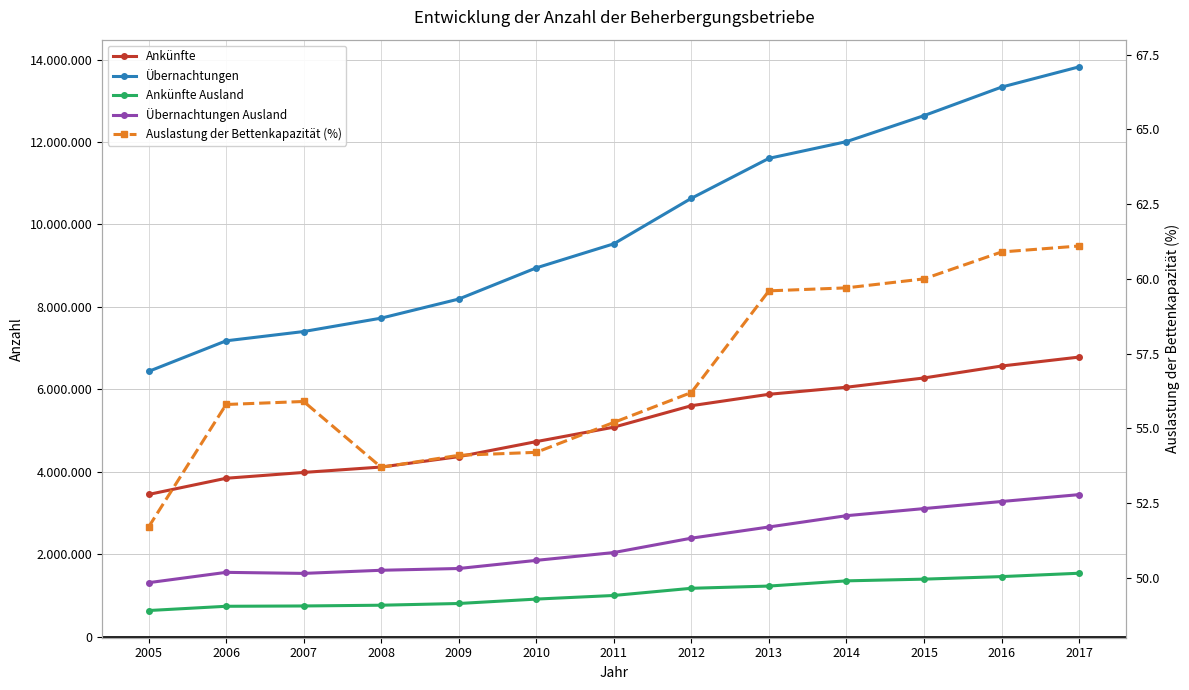

Between 2014 and 2007, which is larger?

2014